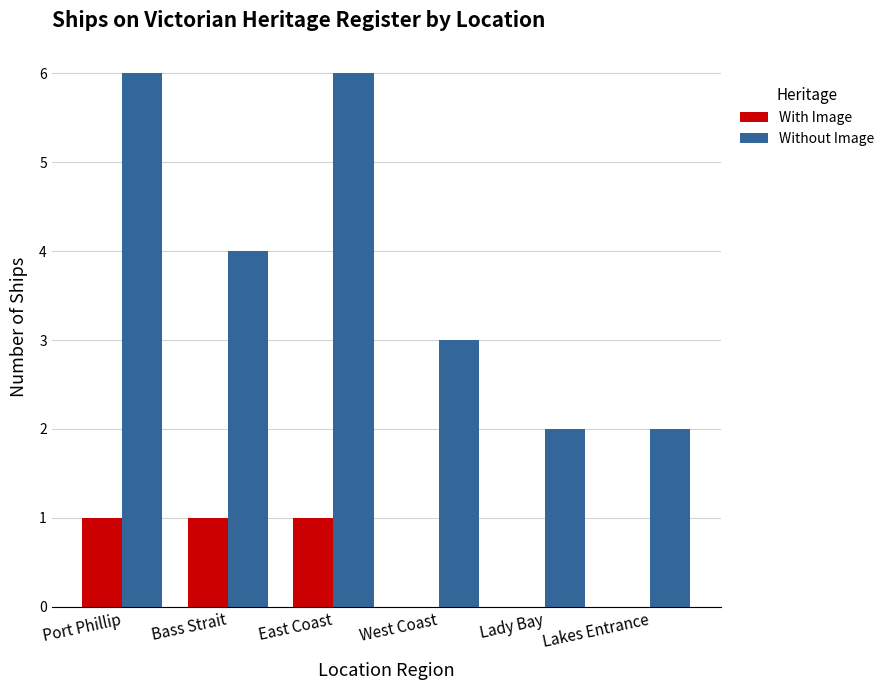

What is the highest value of the Without Image series?

6